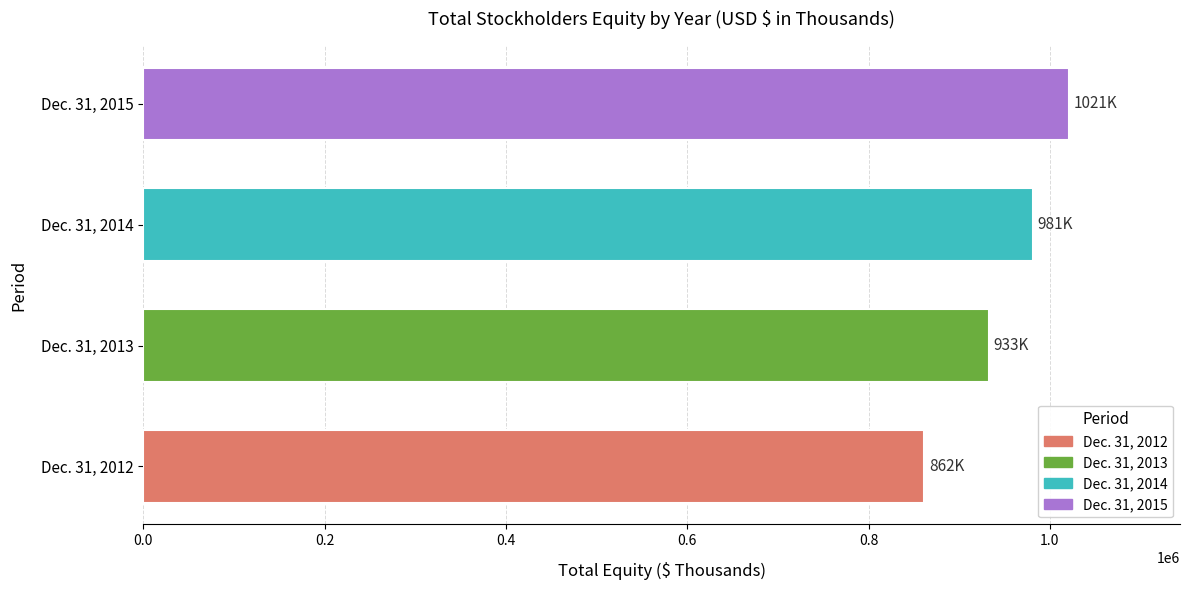

Approximately how many times larger is the value at Dec. 31, 2012 compared to Dec. 31, 2015?

0.8